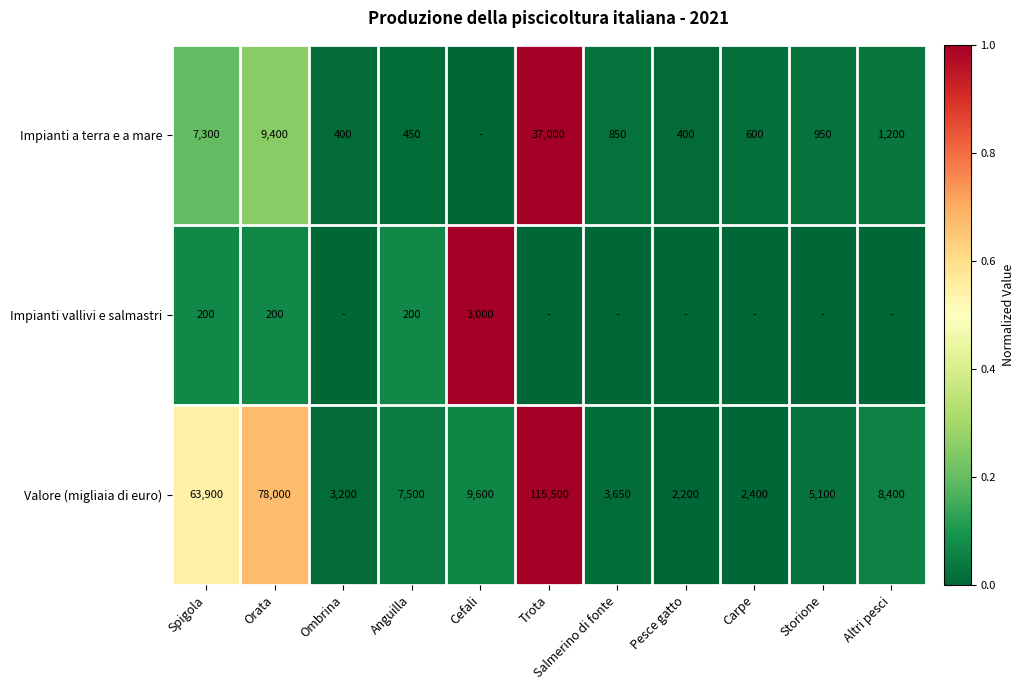

At Anguilla, list the series in order from largest to smallest.

Valore (migliaia di euro), Impianti a terra e a mare, Impianti vallivi e salmastri